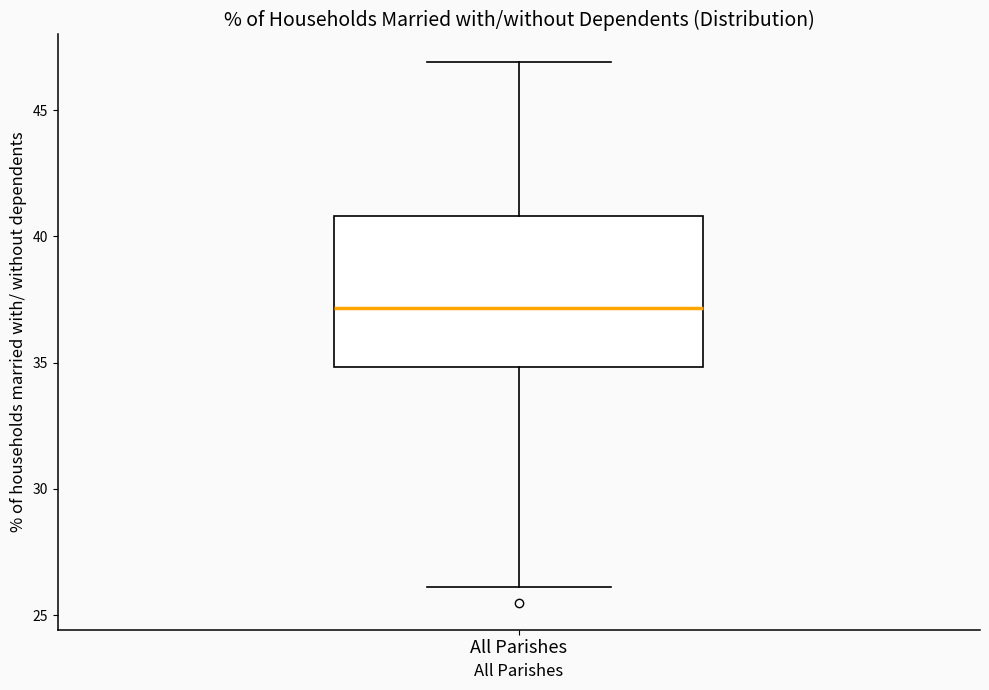

Read this box plot against the y-axis: the position of the median line, the range covered by the box, and the ends of both whiskers. The values are not printed on the chart, so give them approximately, as read against the axis.

median 37, box 35 to 41, whiskers 26 to 47